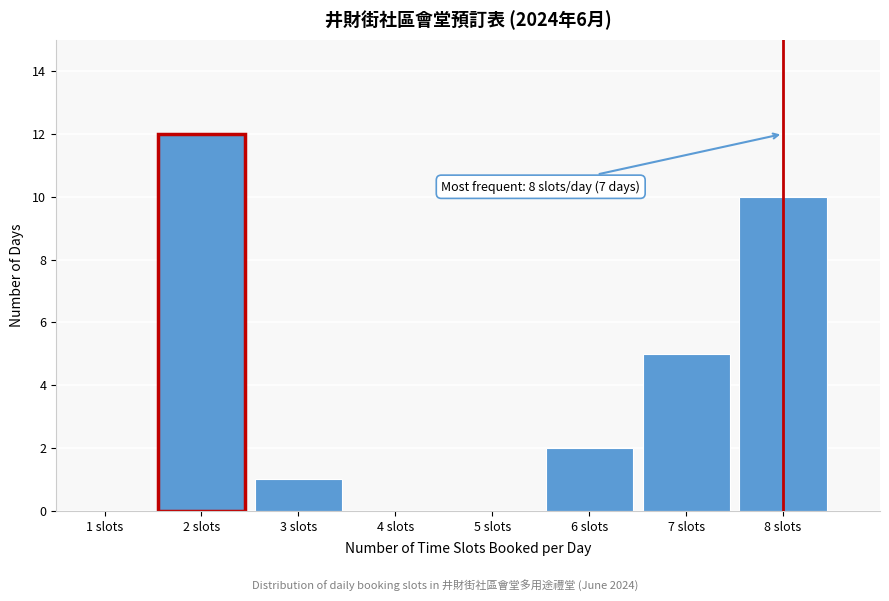

Reading left to right, list all the values displayed in this chart.

1 slots=0	2 slots=12	3 slots=1	4 slots=0	5 slots=0	6 slots=2	7 slots=5	8 slots=10